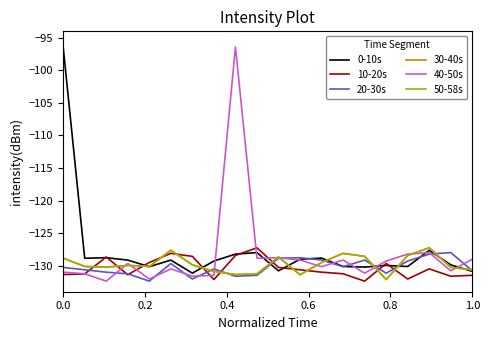

Does the chart display data point markers on the line(s)?

No